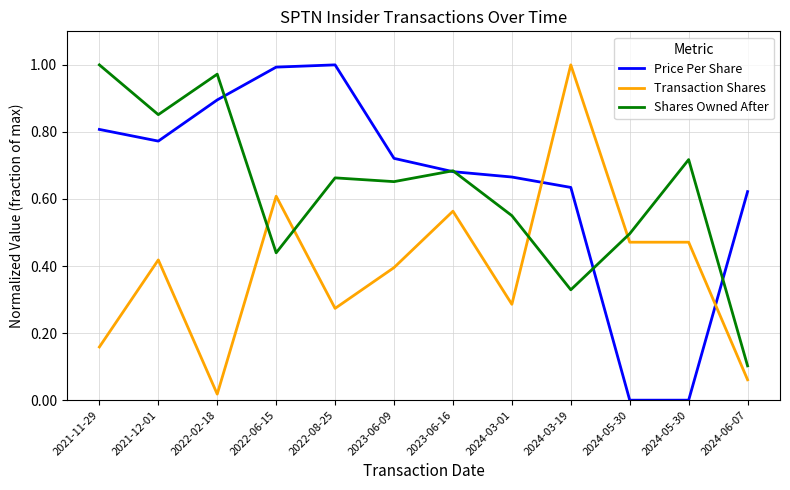

Which series changed the most between 2022-02-18 and 2024-06-07?

Shares Owned After